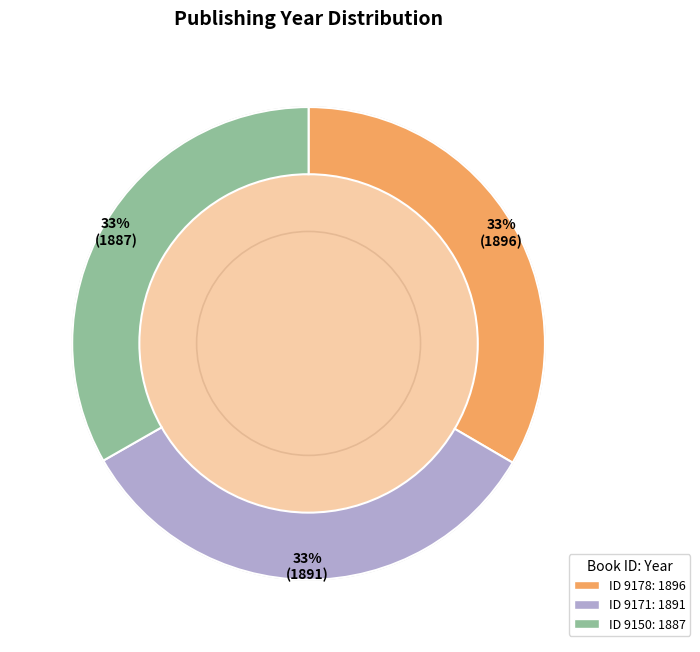

Is there a majority slice in this chart?

No